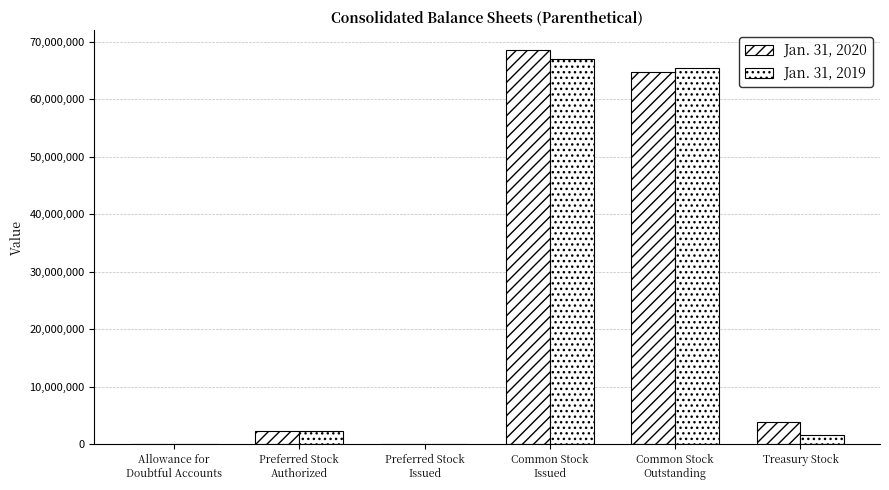

At which label does Jan. 31, 2019 reach its minimum?

Preferred Stock
Issued